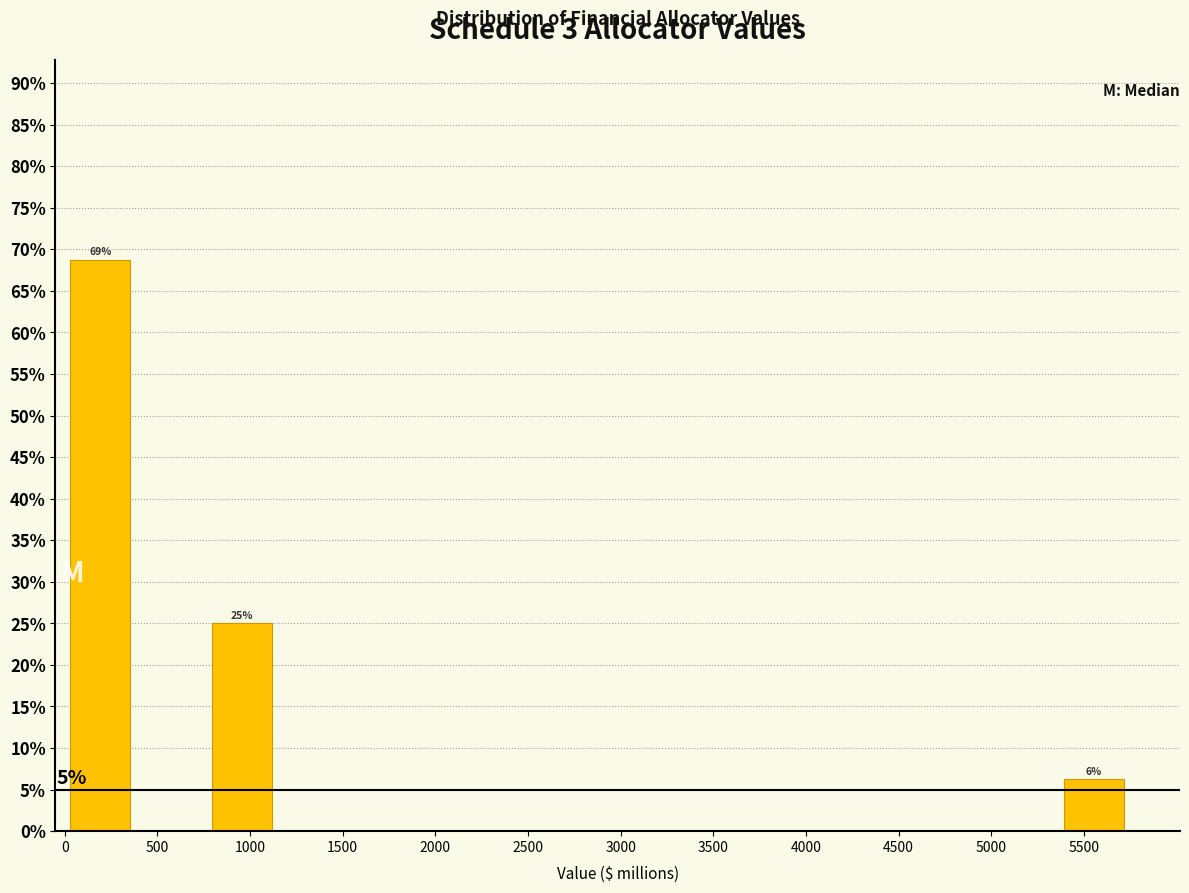

Over which range of the x-axis is the bar tallest?

0 to 400